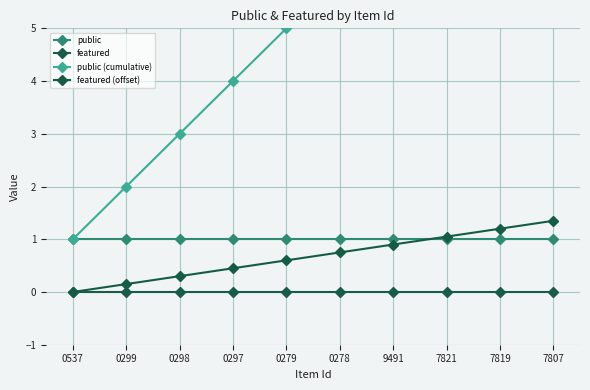

The featured (offset) series shows 1.0 at 0279. True or false?

False